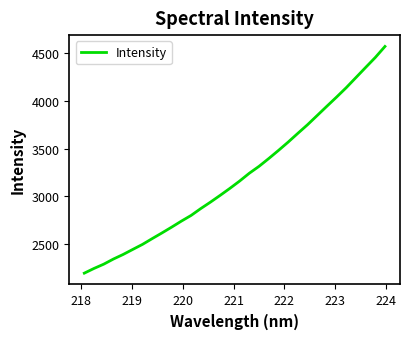

Does the chart display data point markers on the line(s)?

No